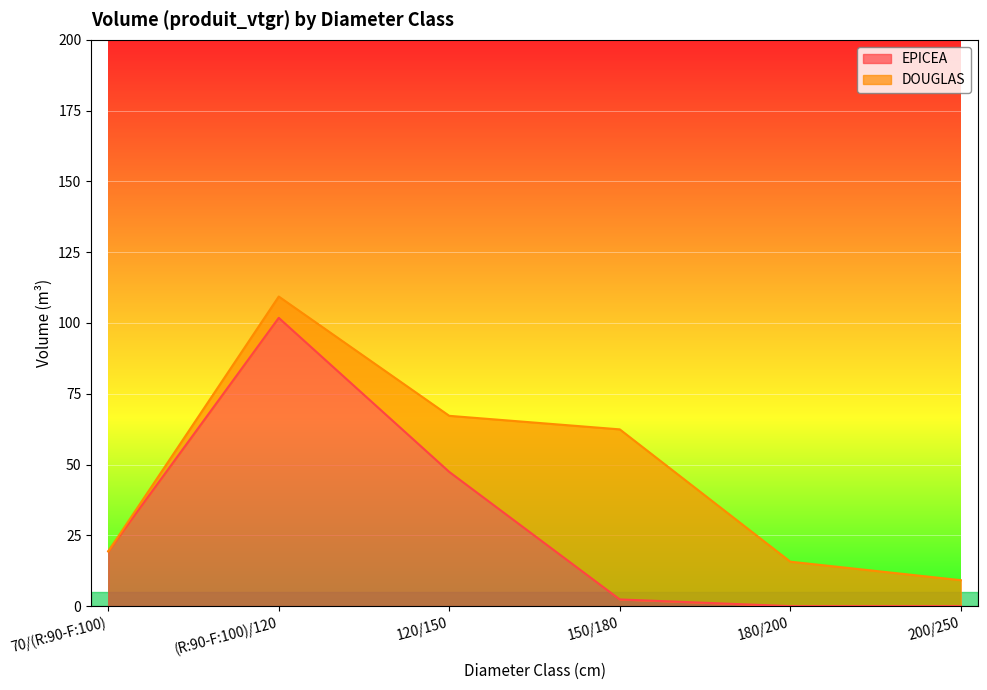

What is the label of the 2nd point from the left?

(R:90-F:100)/120